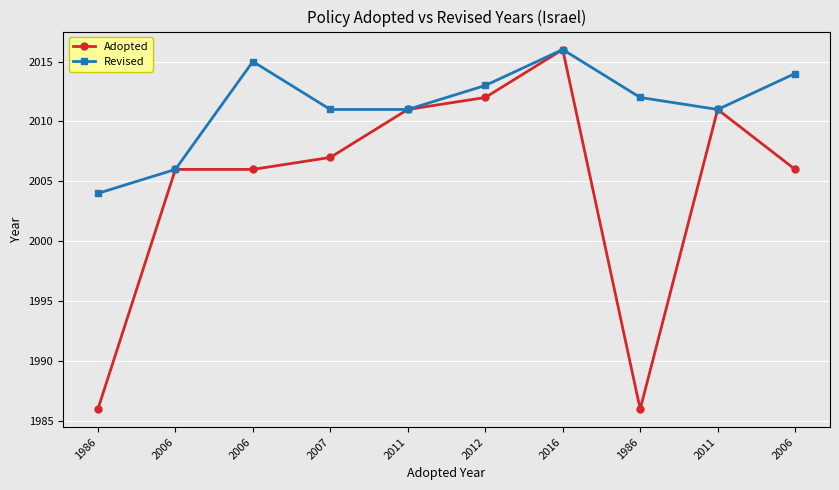

How many lines are shown in the chart?

2